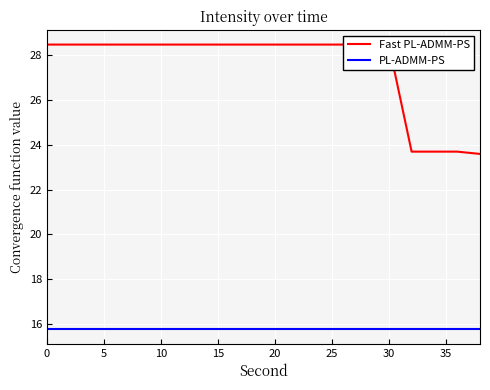

True or false: Fast PL-ADMM-PS has more than 2 points higher than both neighbors.

False